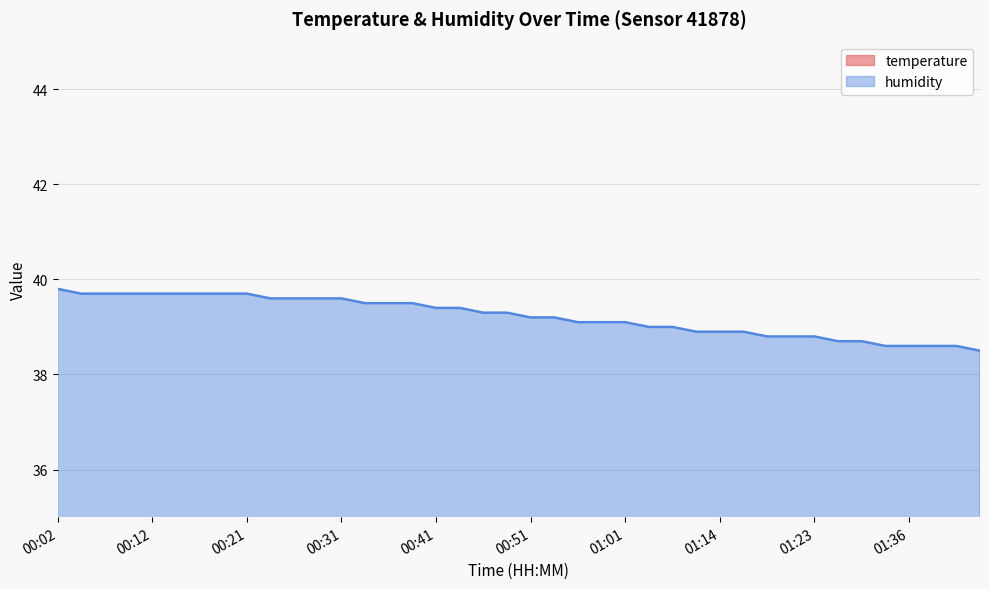

What are all the series names shown in the legend?

temperature, humidity